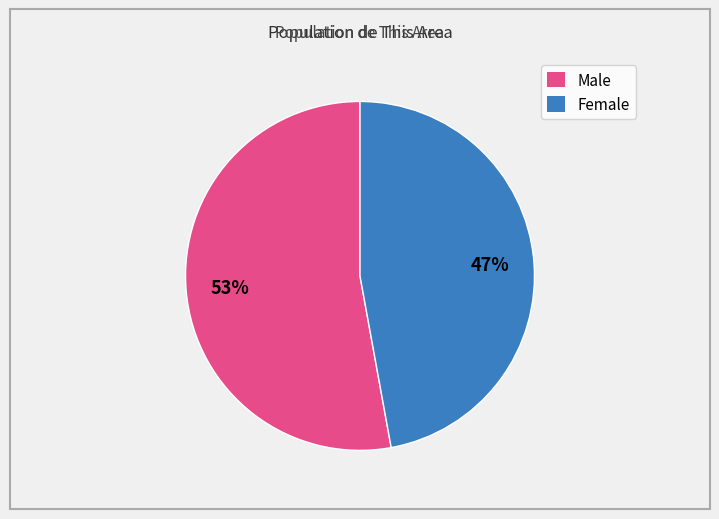

What is the smallest slice in the pie chart?

Female